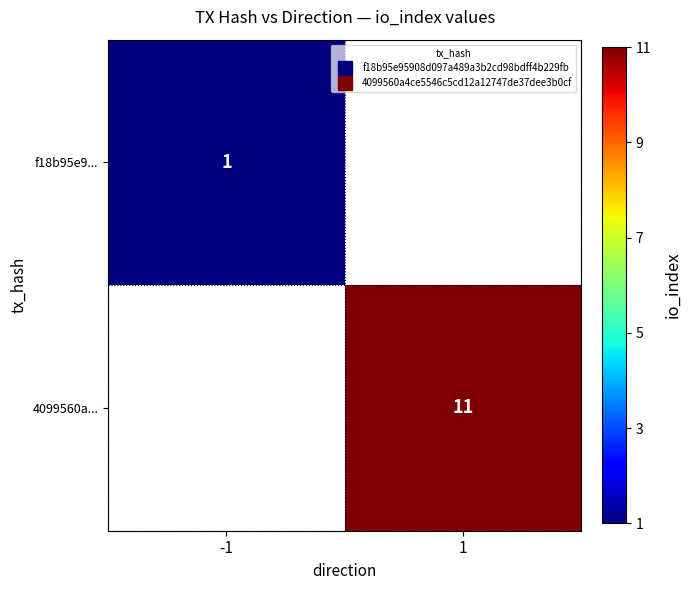

Between -1 and 1, which is larger?

1